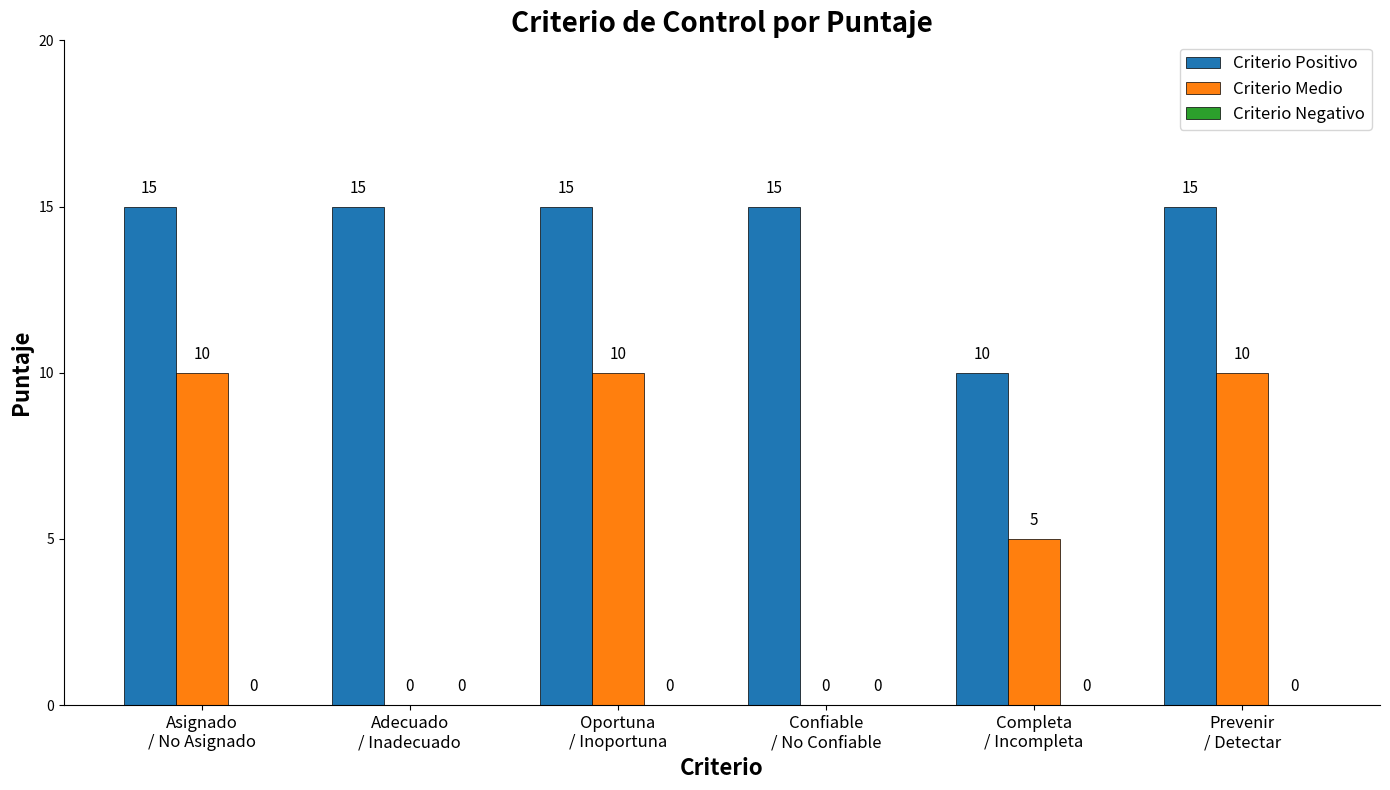

What is the maximum value for Criterio Positivo?

15